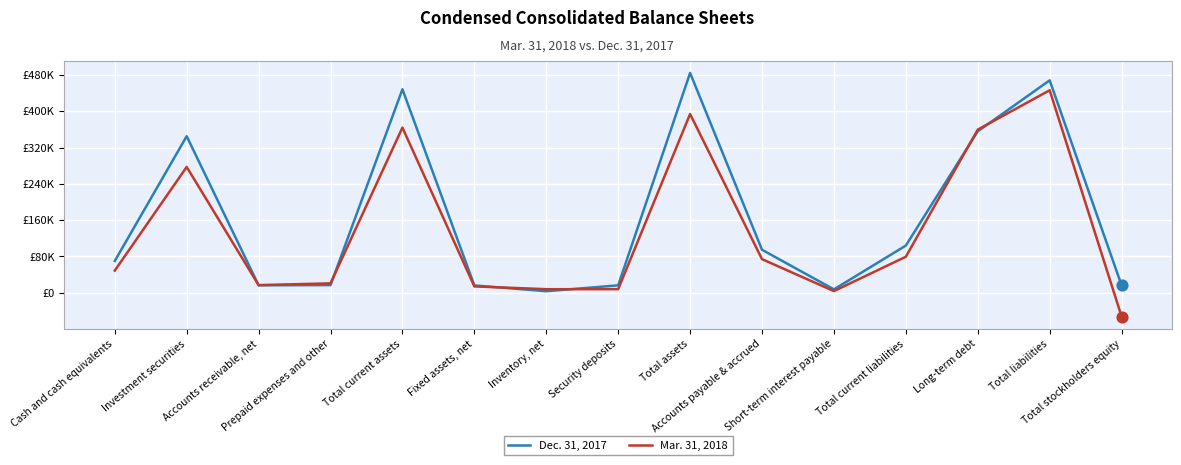

What are all the series names shown in the legend?

Dec. 31, 2017, Mar. 31, 2018